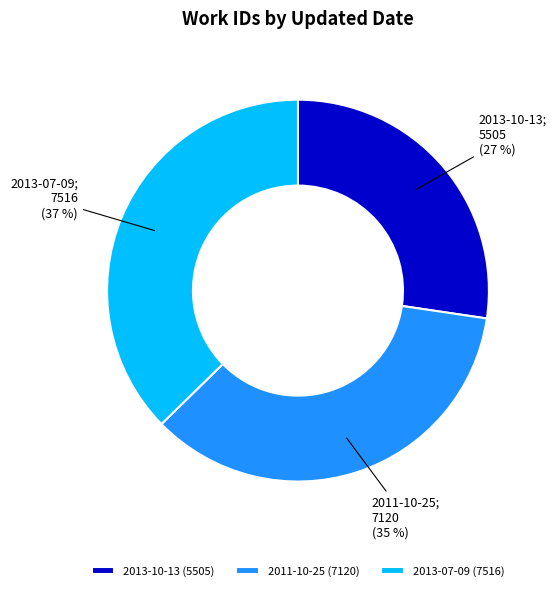

To the nearest percent, what is the average slice percentage?

33%